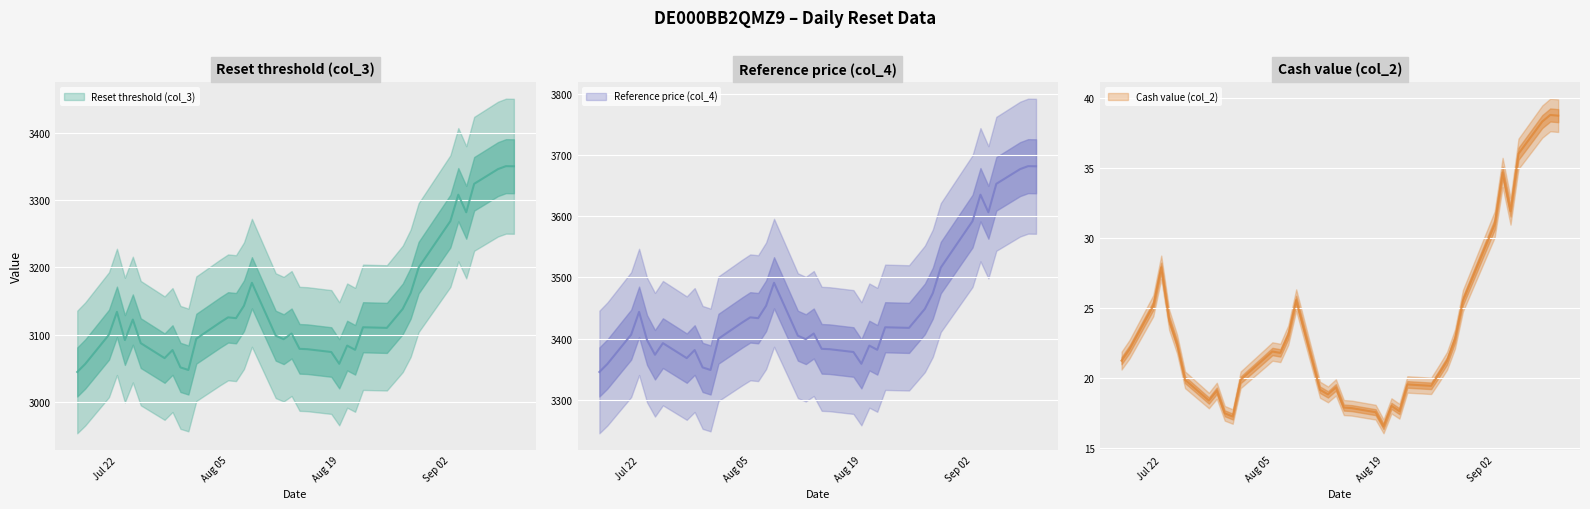

At which category does the chart reach its peak across all series?

2025-09-09